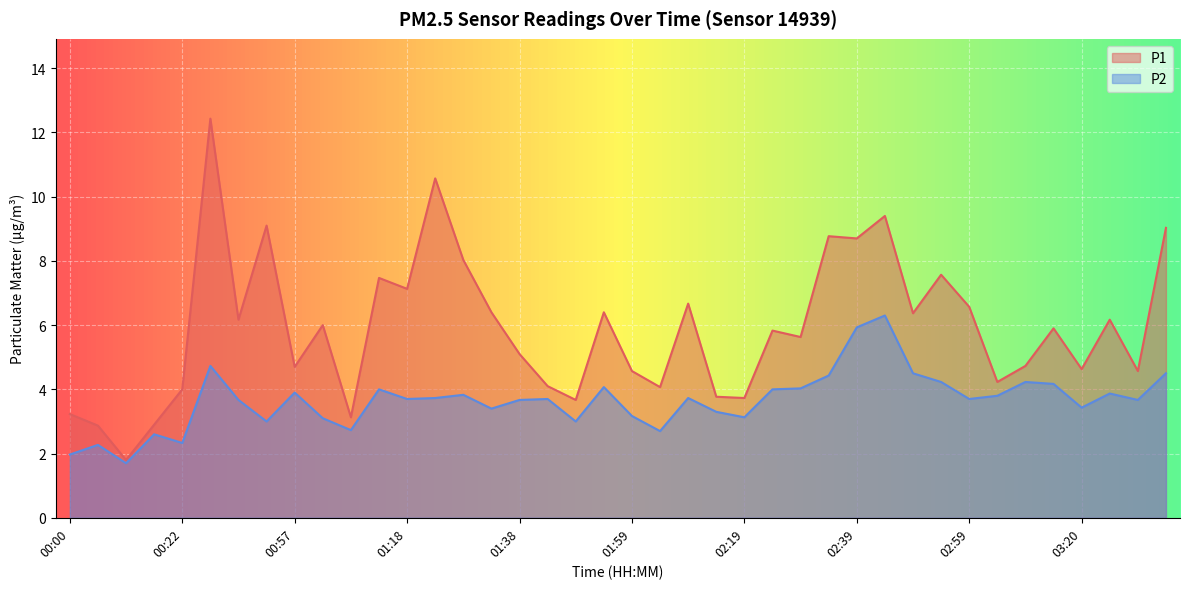

What is the average value of the P1 series?

5.9